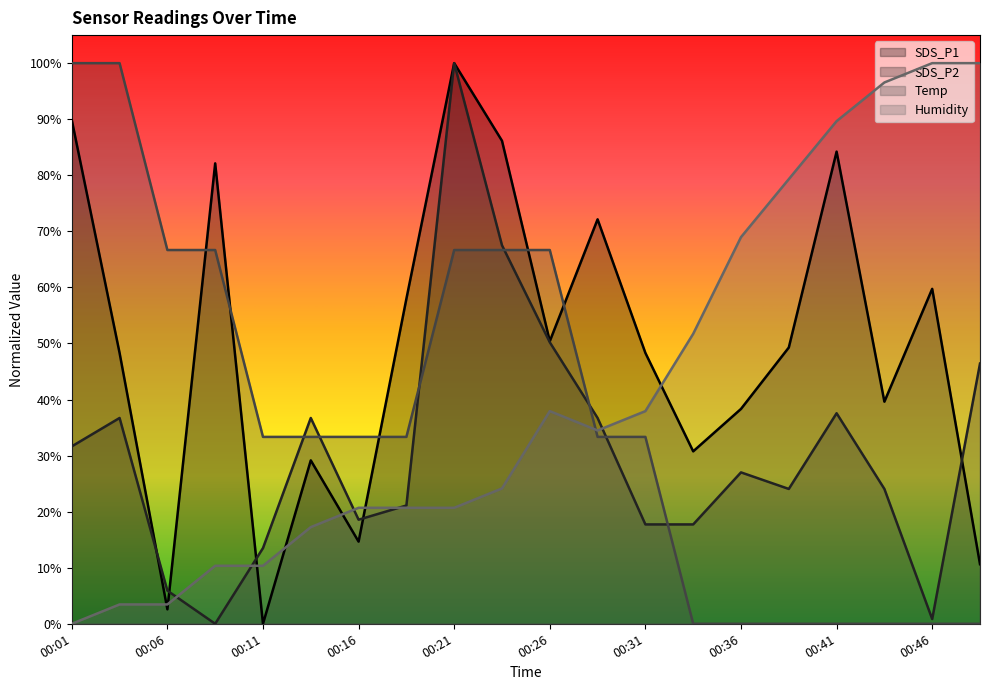

Which has a higher value, 00:49 or 00:36?

00:36